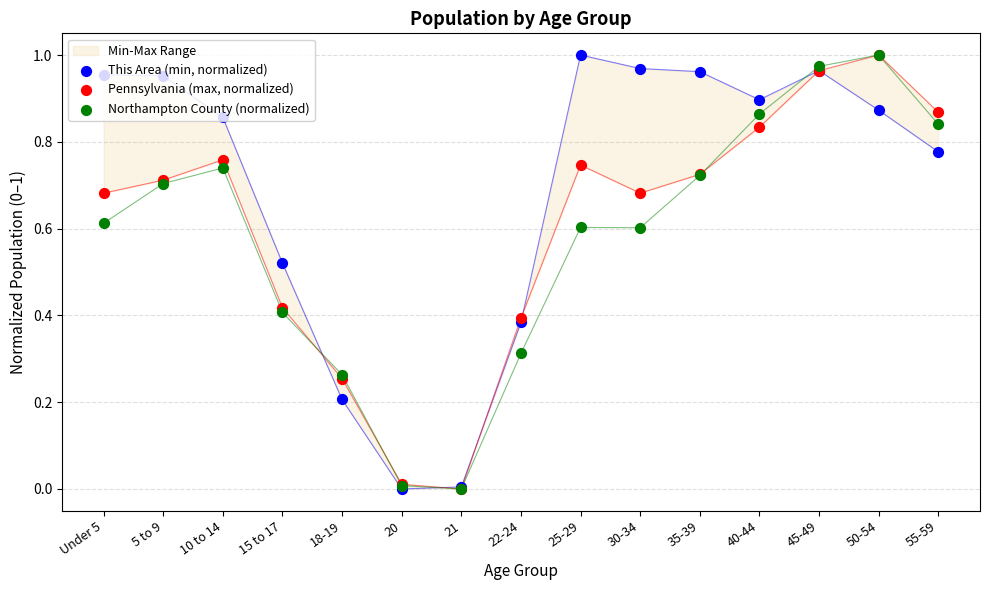

Which series contains the lowest Y value?

This Area (min, normalized)